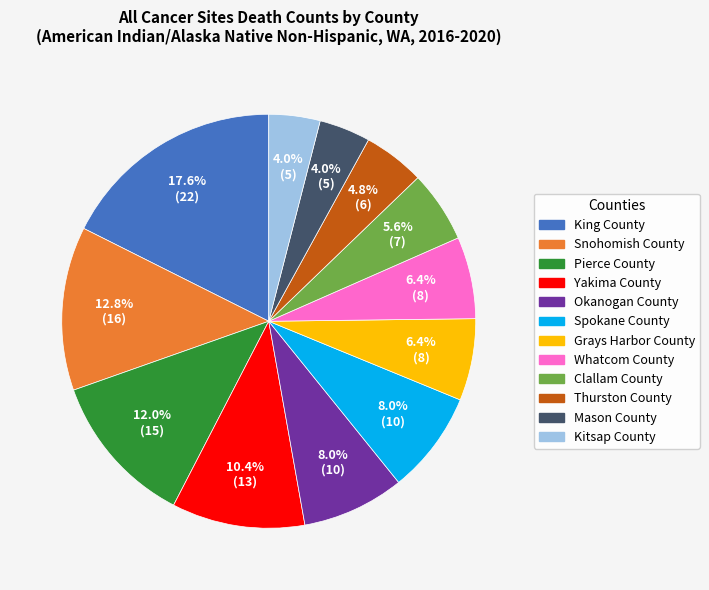

To the nearest percent, what percentage of the pie is Snohomish County?

13%